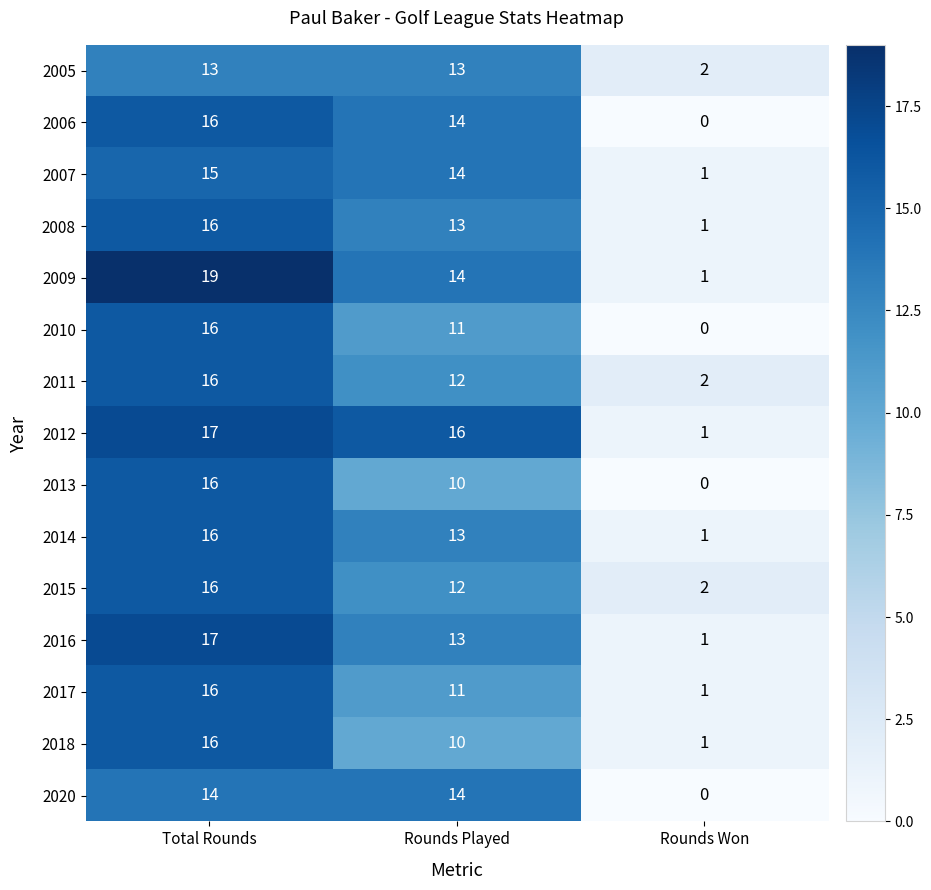

At how many categories does at least one series exceed 11?

2